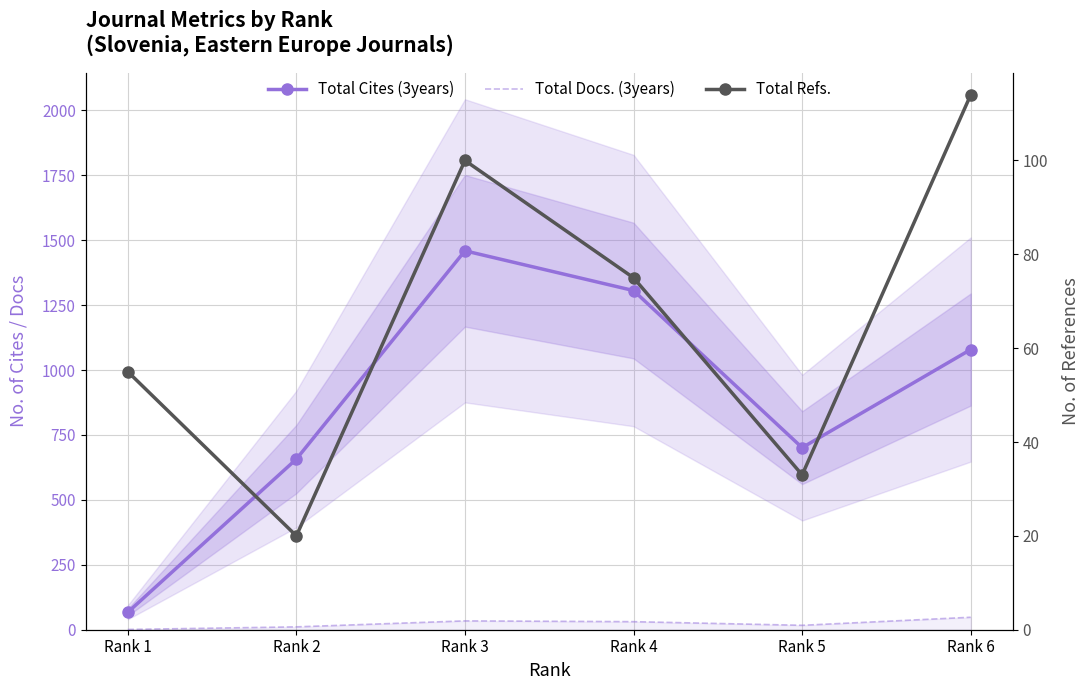

At which category does Total Docs. (3years) reach its first local valley?

Rank 5